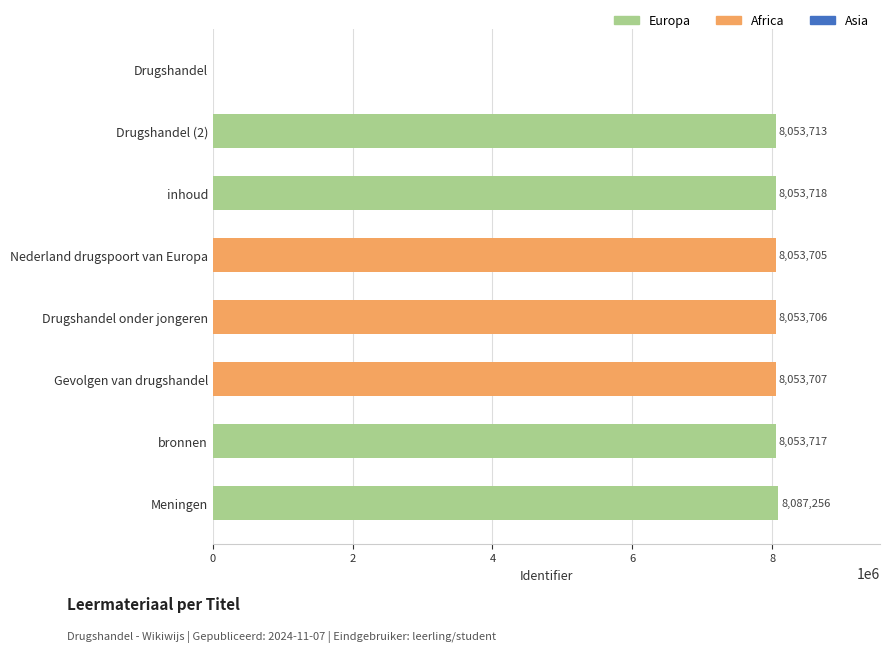

The chart shows a value of 8053705 at Nederland drugspoort van Europa. True or false?

True